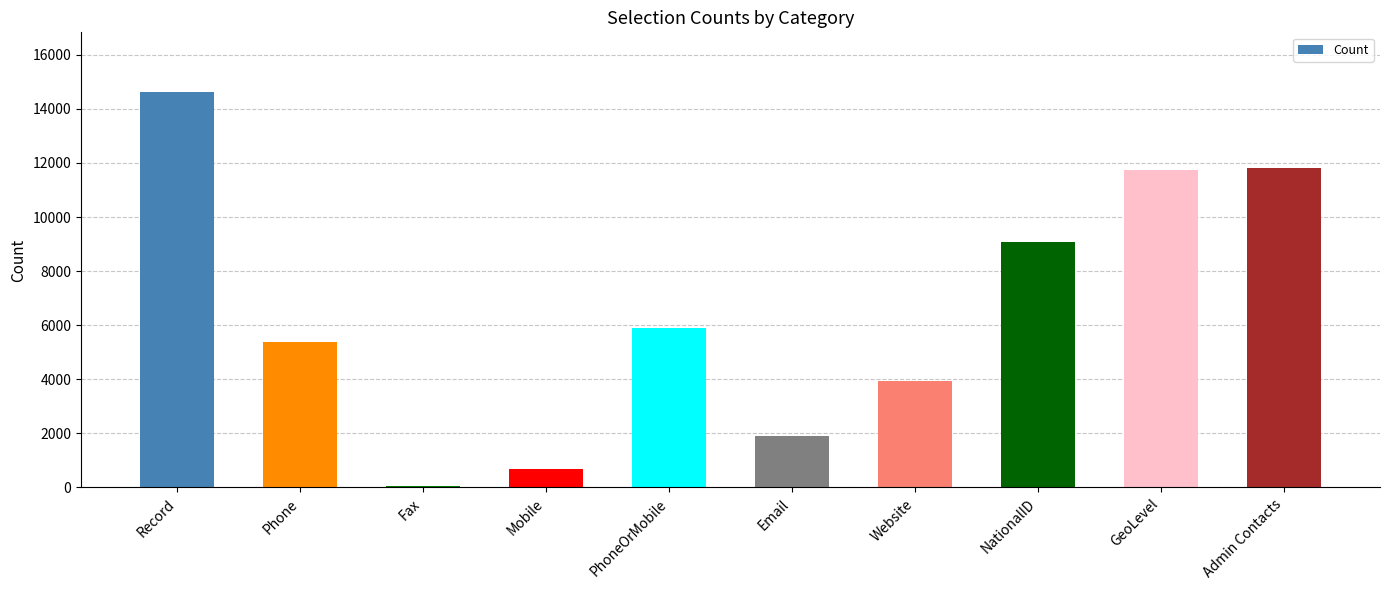

What is the maximum value shown in the chart?

14633